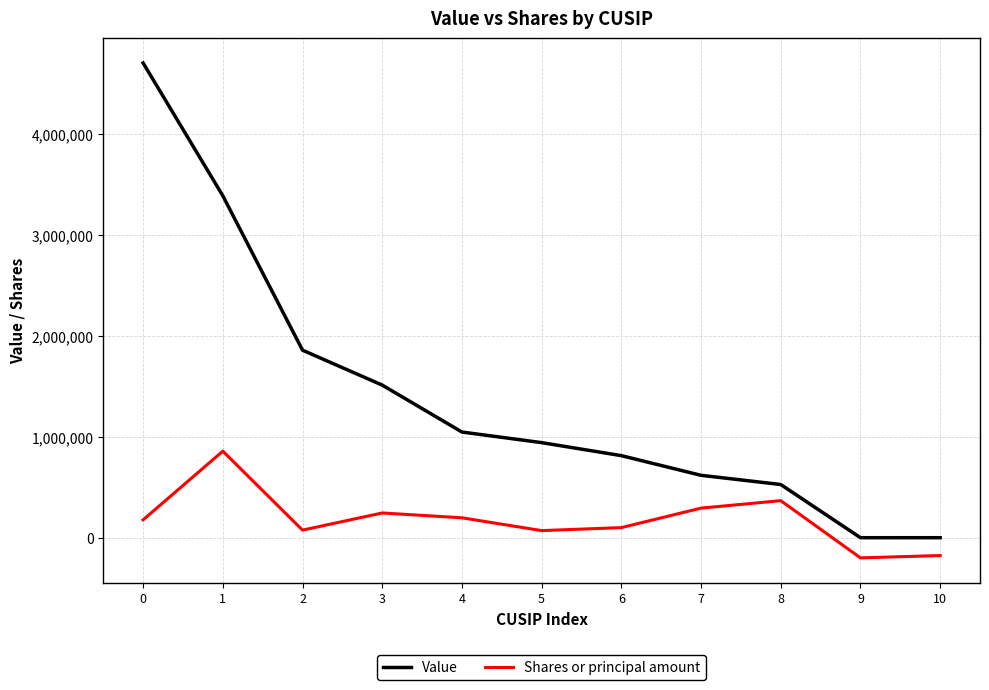

True or false: Value and Shares or principal amount cross at least once.

False